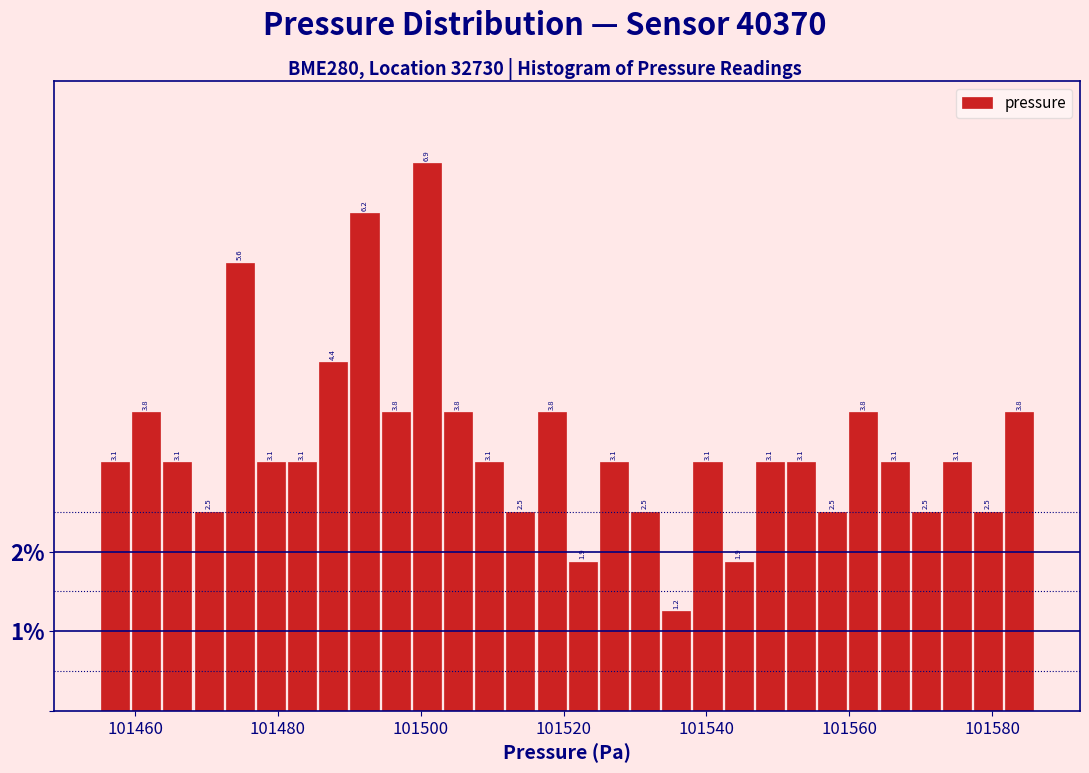

Read against the x-axis, roughly where is the centre of the tallest bar?

101500